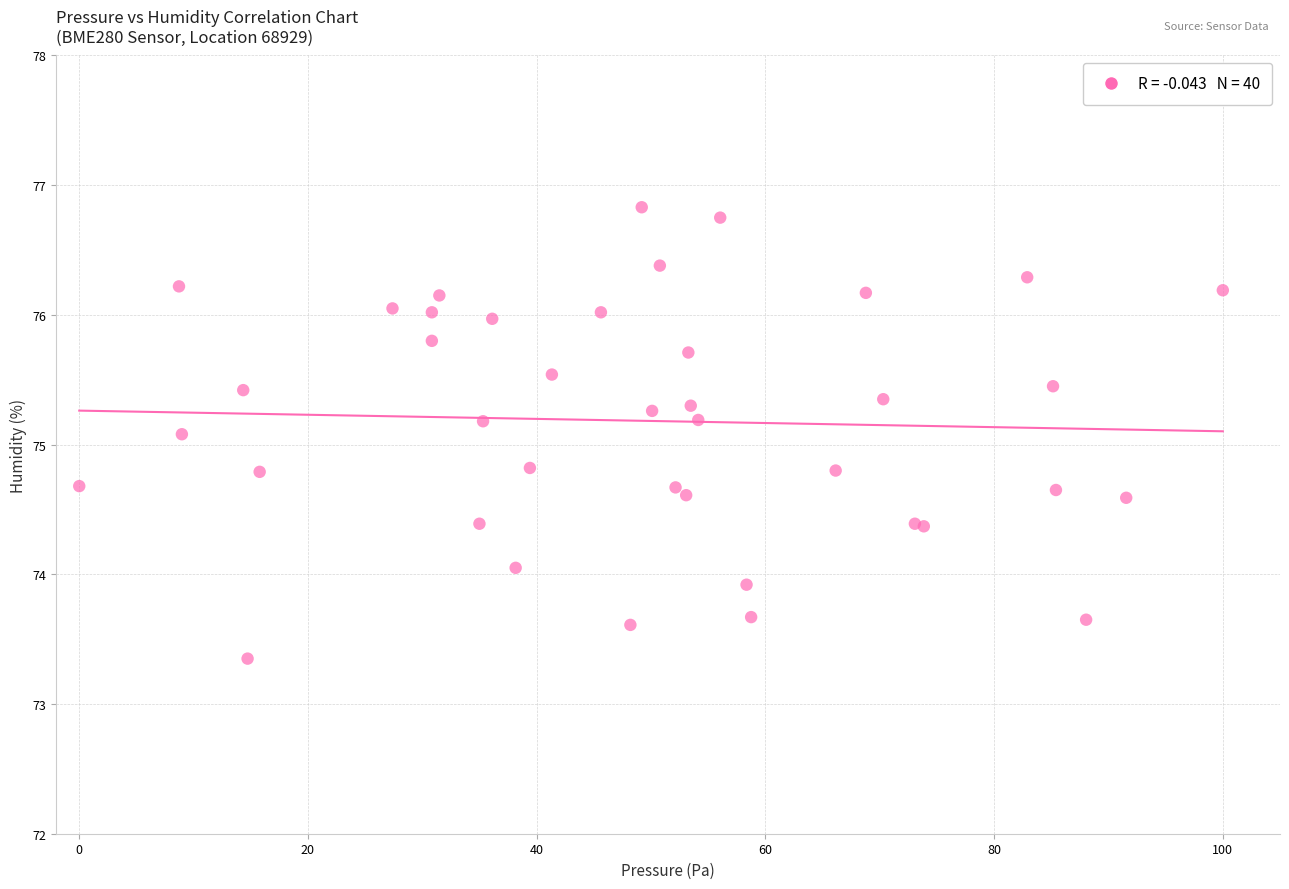

What Y value in the scatter plot is closest to 75?

75.1